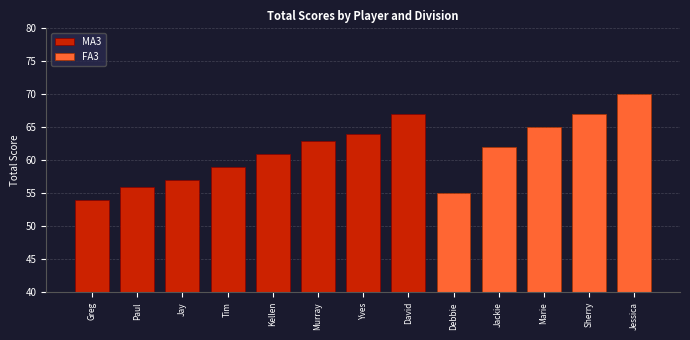

Are the bars horizontal?

No